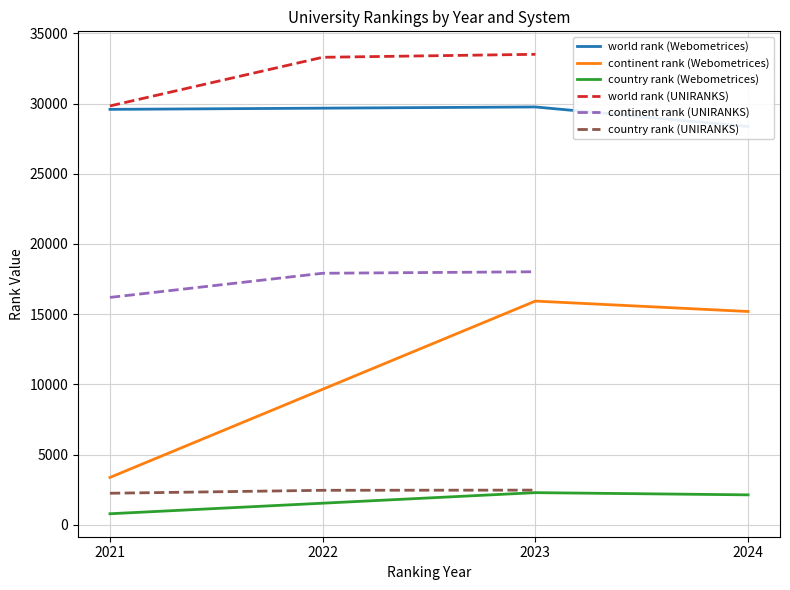

What is the minimum value for world rank (UNIRANKS)?

29831